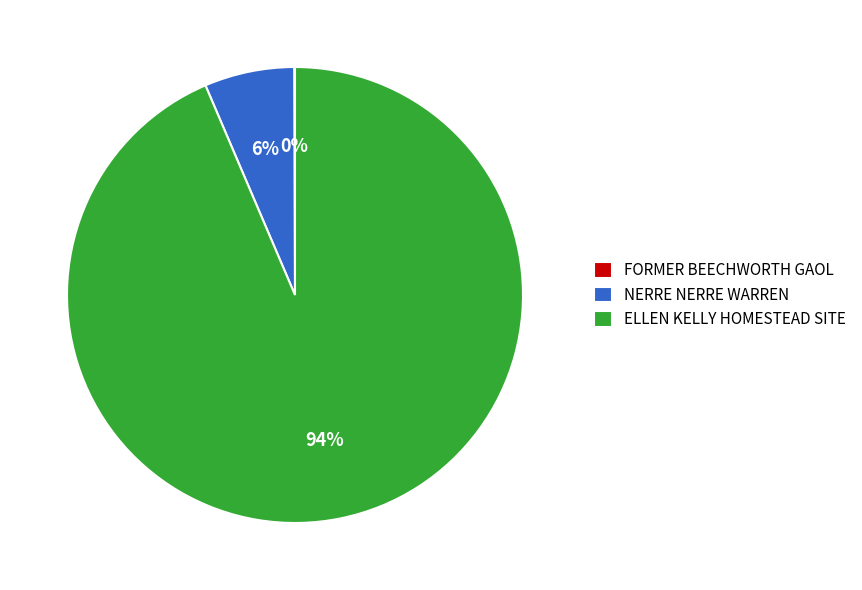

True or false: ELLEN KELLY HOMESTEAD SITE accounts for 99% of the total.

False